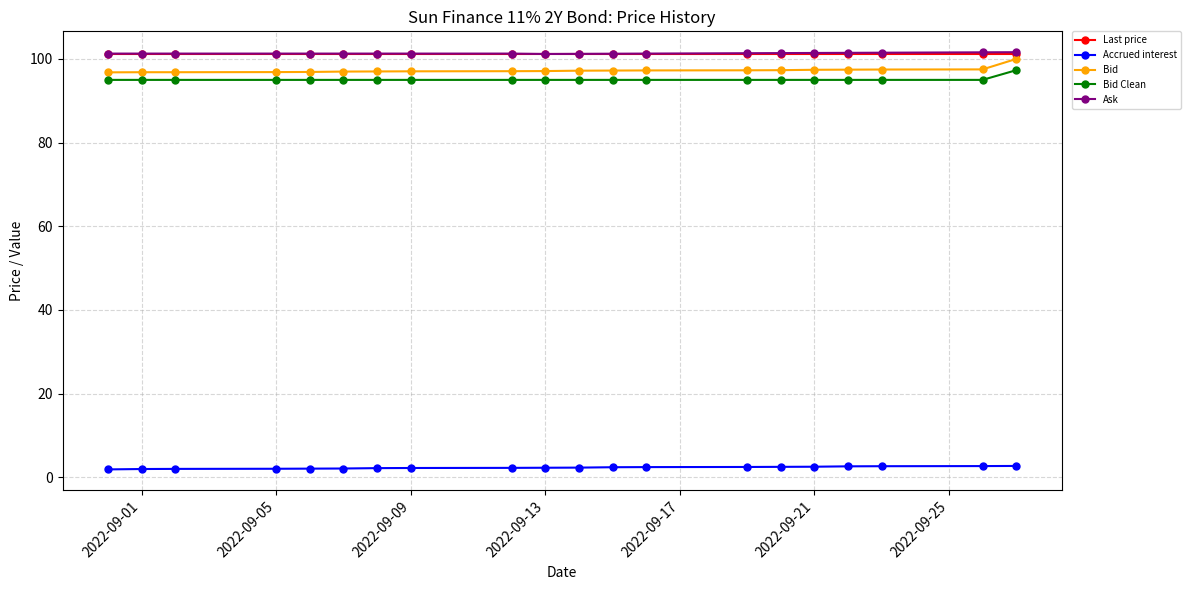

Is the value of Ask at 2022-09-21 greater than the value of Bid Clean at 2022-09-09?

Yes